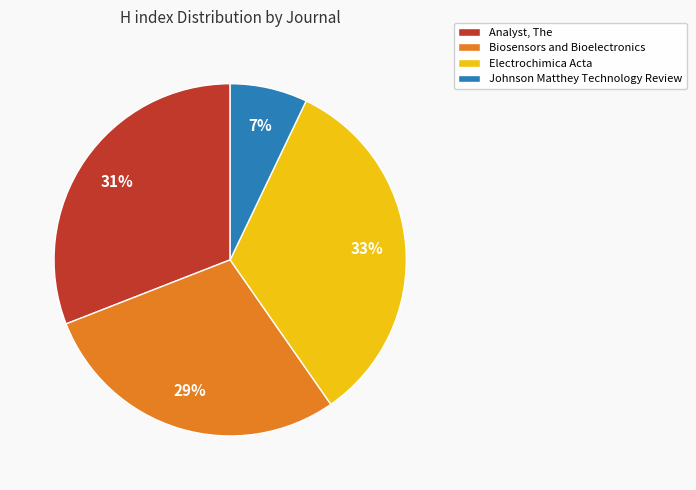

What percentage is the Johnson Matthey Technology Review slice, to the nearest percent?

7%